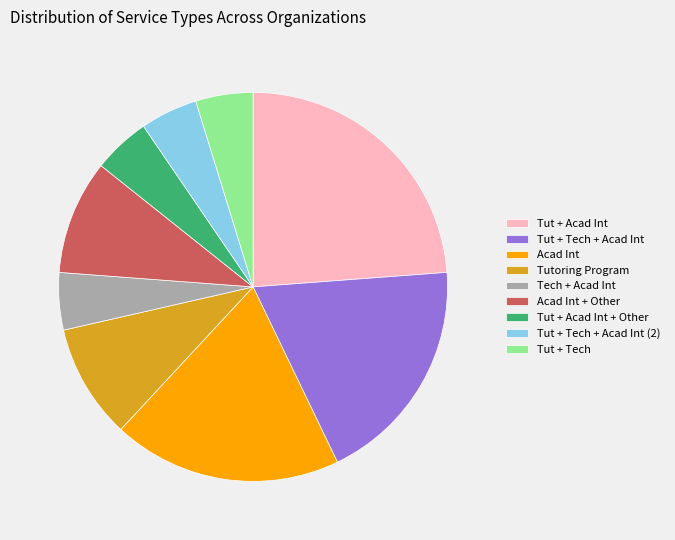

Do Tut + Acad Int + Other and Acad Int together represent more than half of the pie?

No